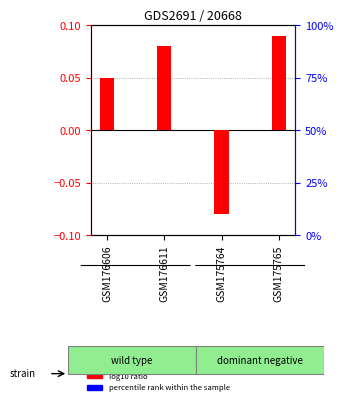

At how many categories does at least one series exceed -1807?

4